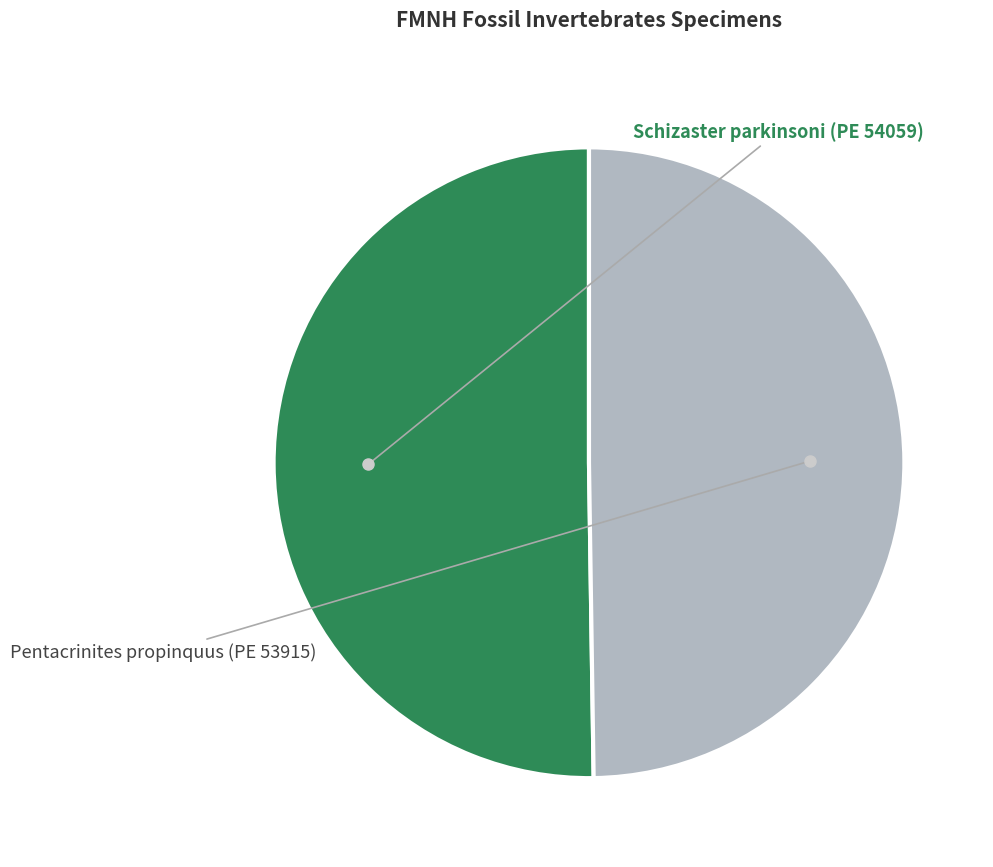

What is the largest slice in the pie chart?

Schizaster parkinsoni (PE 54059)